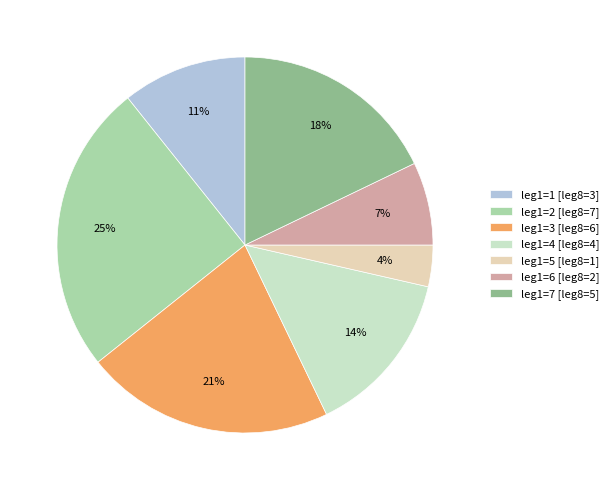

Is it true that leg1=4 [leg8=4] is 24% of the pie?

False